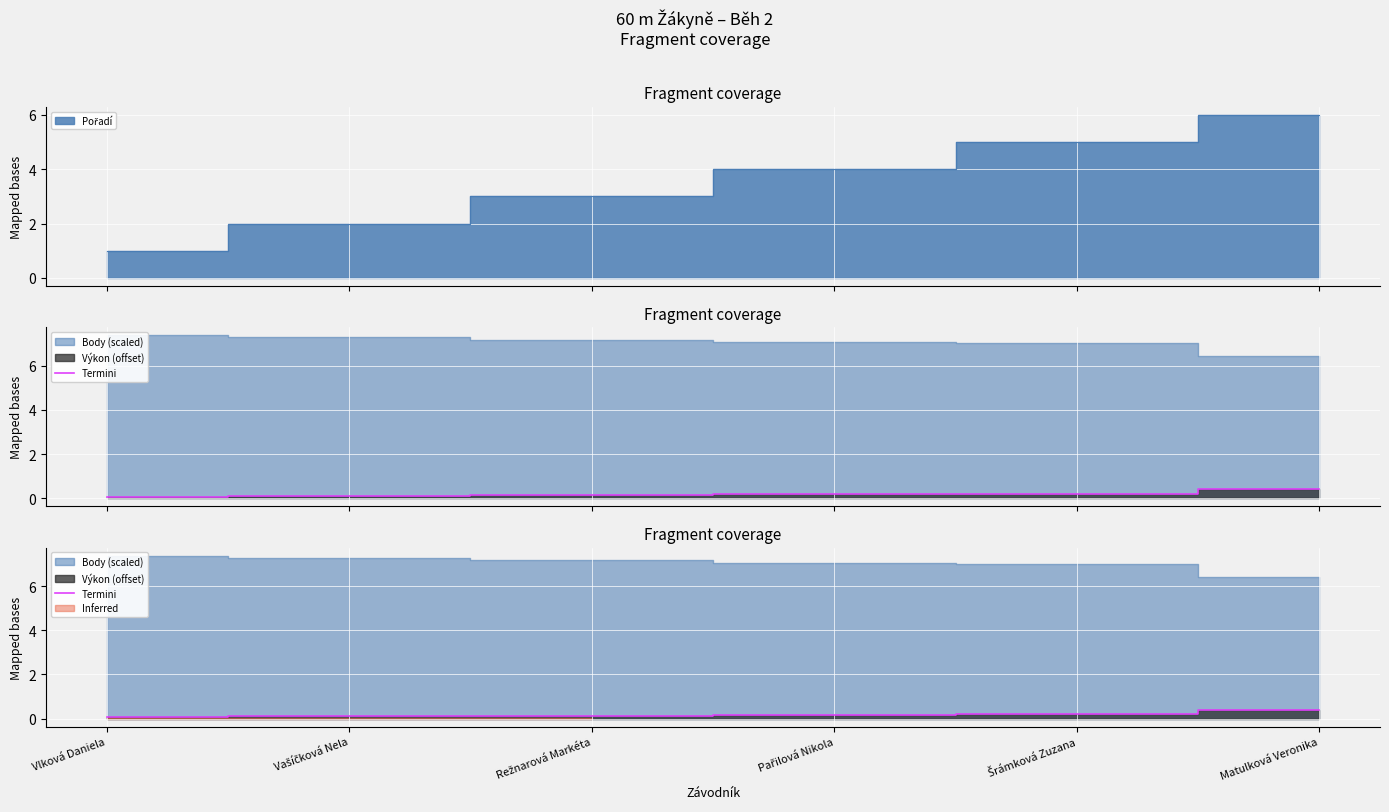

What is the change in value from Vlková Daniela to Režnarová Markéta?

+0.1